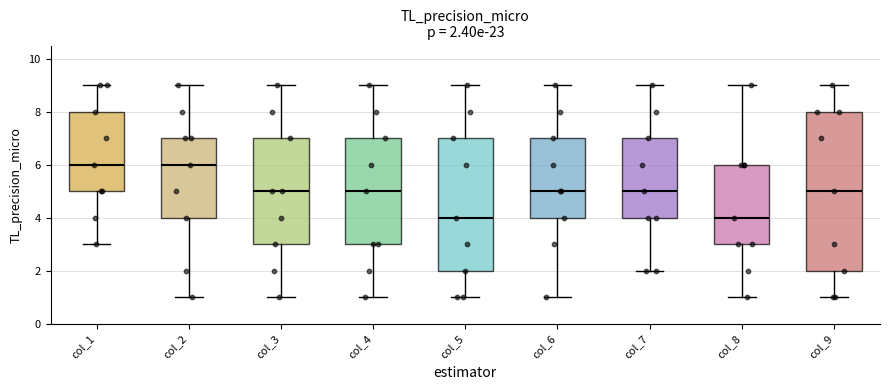

Comparing the boxes themselves (not the whiskers), which one is the tallest?

col_9